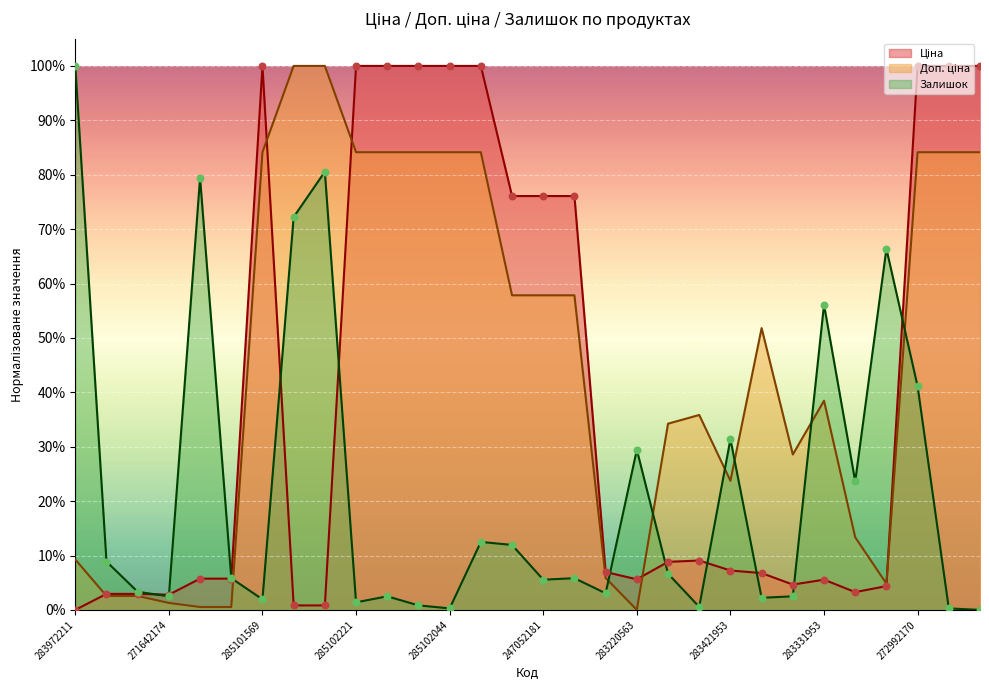

What is the total value across all series at 283421953?

62.4